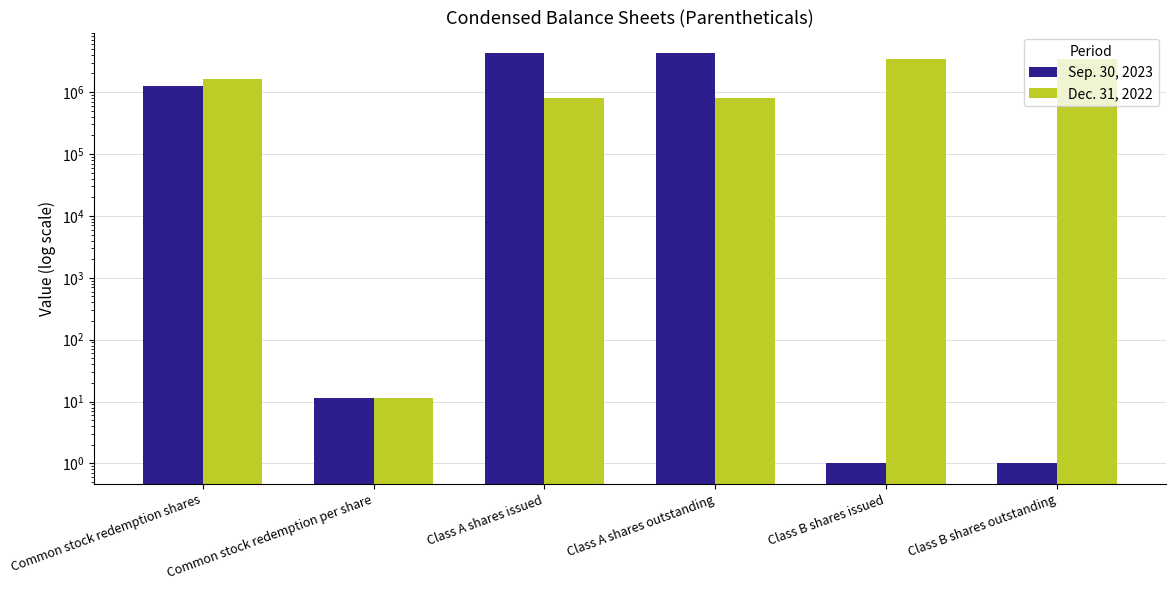

How many data points does each series have?

6